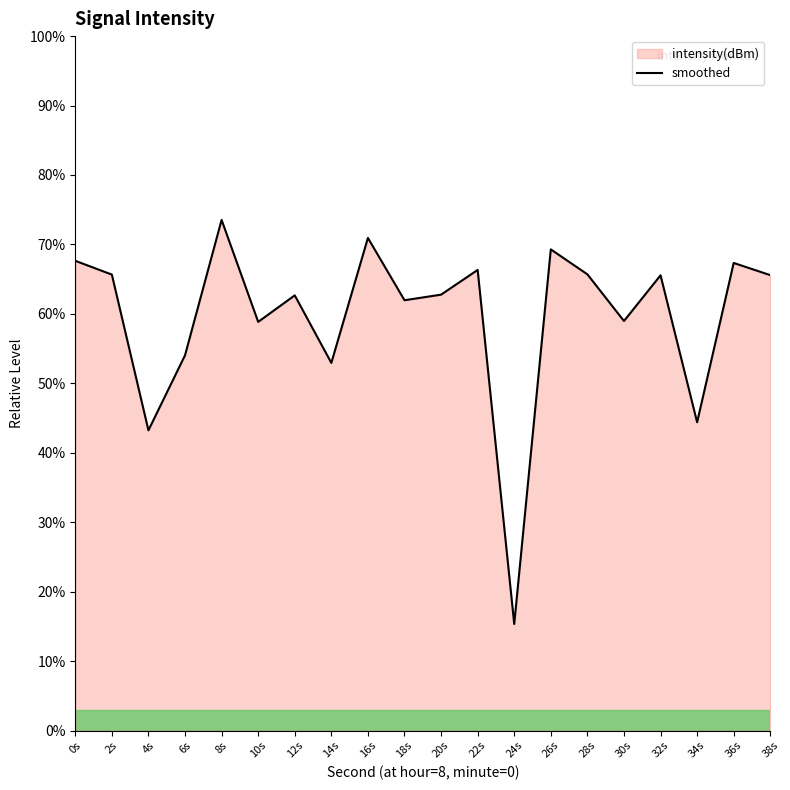

Which label corresponds to the largest value in the chart?

8s